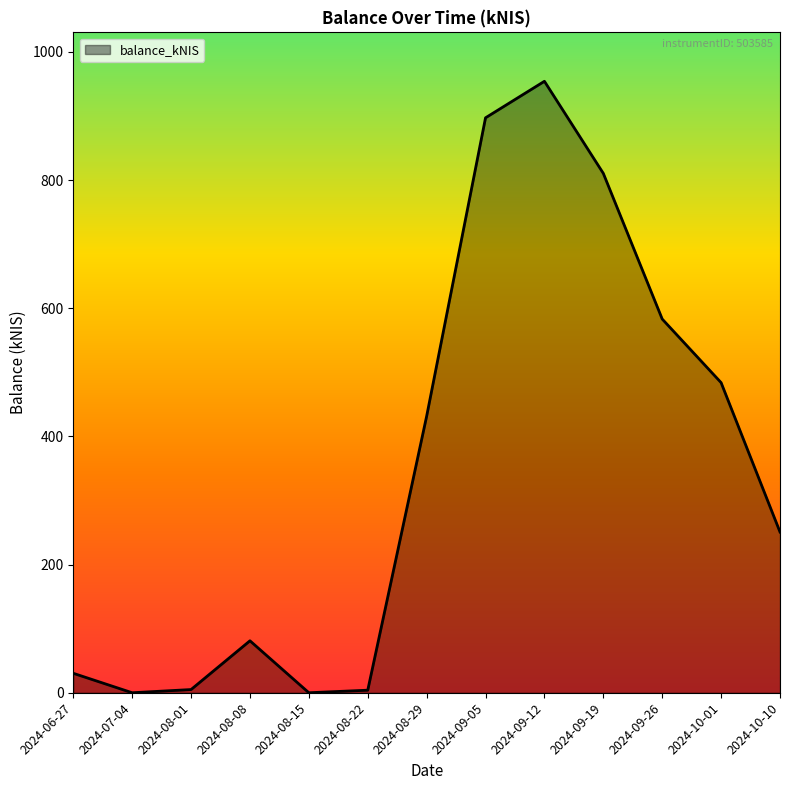

Which has a higher value, 2024-08-22 or 2024-06-27?

2024-06-27